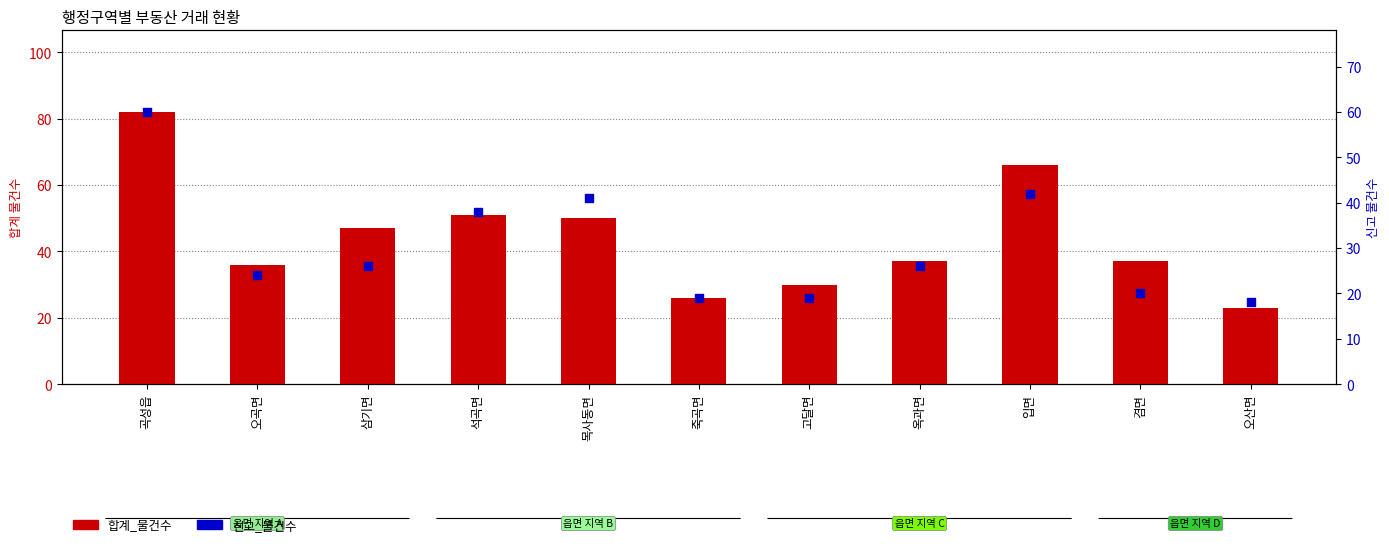

Which series reaches the minimum Y coordinate?

신고_물건수